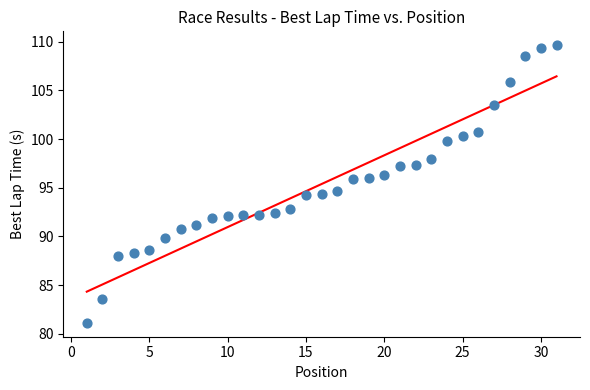

What is the range of X values (max minus min)?

30.0